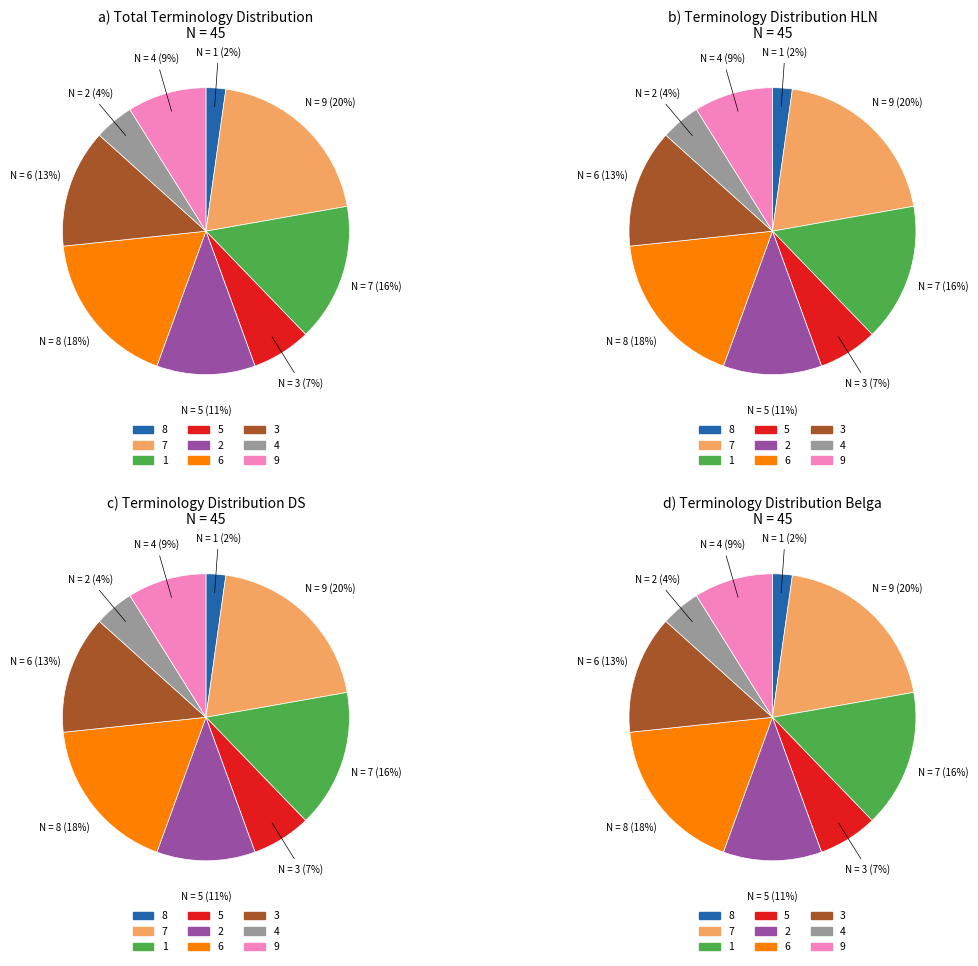

How many slices are in this pie chart?

9